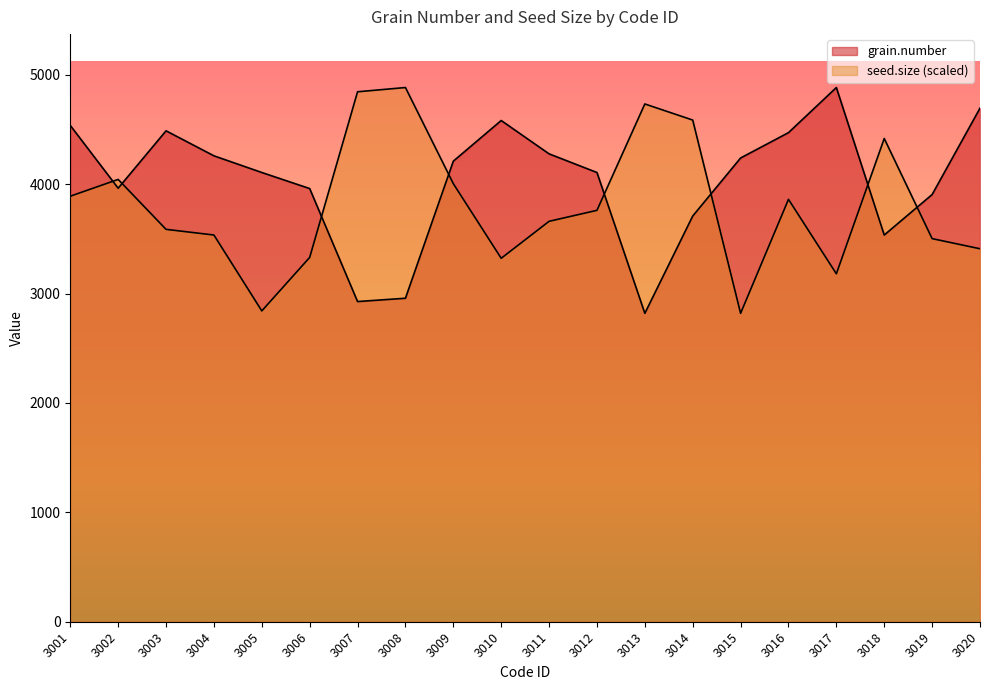

Reading left to right, transcribe all the data shown in this chart.

grain.number: 3001=4536.4	3002=3962.6	3003=4487.2	3004=4258.7	3005=4106.2	3006=3959.4	3007=2926.6	3008=2956.9	3009=4209.9	3010=4581.4	3011=4276.6	3012=4106.1	3013=2819.1	3014=3708.3	3015=4238.9	3016=4470.5	3017=4882.9	3018=3534.5	3019=3904.7	3020=4694.5
seed.size: 3001=3889.5	3002=4042.9	3003=3586.6	3004=3534.8	3005=2841.1	3006=3329.9	3007=4844.0	3008=4882.9	3009=4004.1	3010=3322.1	3011=3660.0	3012=3760.4	3013=4732.7	3014=4585.4	3015=2819.1	3016=3860.7	3017=3180.4	3018=4416.8	3019=3501.8	3020=3409.2